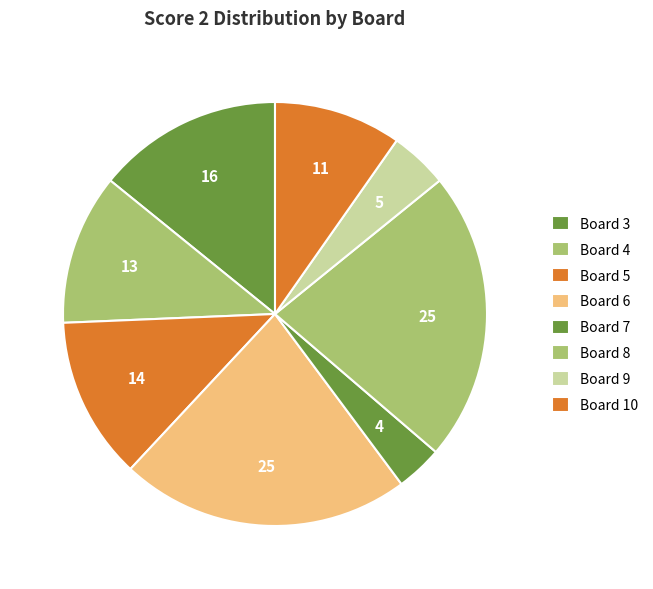

How many slices are in this pie chart?

8